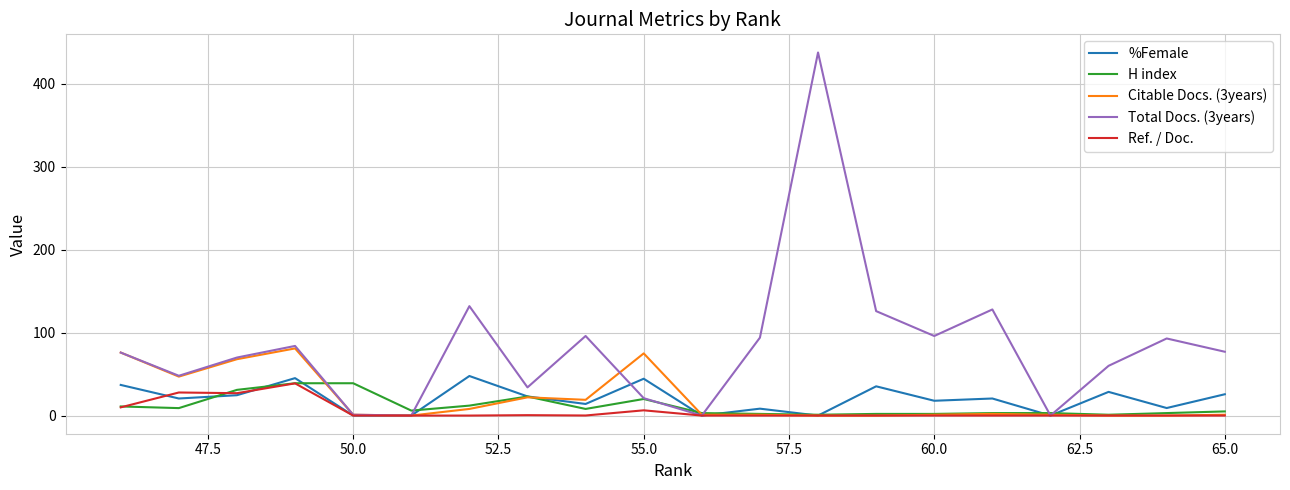

What is the difference between the maximum and minimum values in the %Female series?

47.7